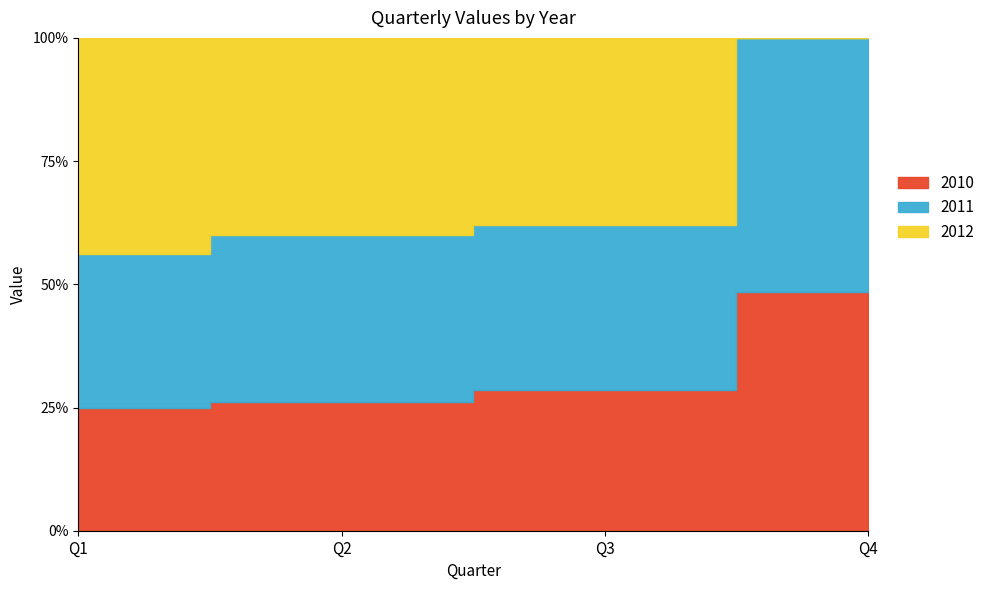

Which series has the largest total across all categories?

2011